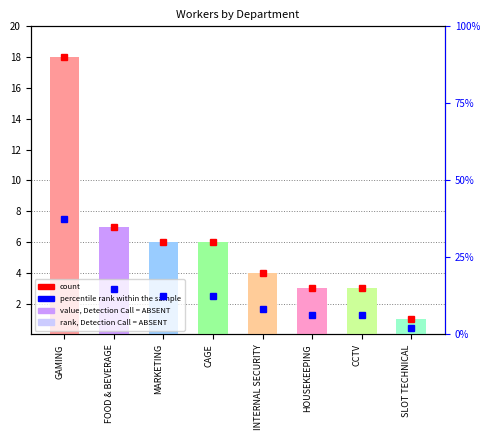

Reading left to right, extract all data points from this chart.

count: GAMING=18.0	FOOD & BEVERAGE=7.0	MARKETING=6.0	CAGE=6.0	INTERNAL SECURITY=4.0	HOUSEKEEPING=3.0	CCTV=3.0	SLOT TECHNICAL=1.0
percentile rank within the sample: GAMING=37.5	FOOD & BEVERAGE=14.6	MARKETING=12.5	CAGE=12.5	INTERNAL SECURITY=8.3	HOUSEKEEPING=6.2	CCTV=6.2	SLOT TECHNICAL=2.1